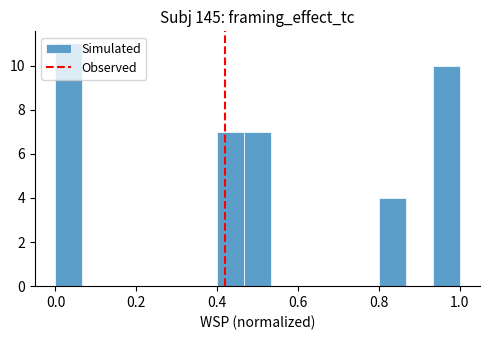

Read against the x-axis, roughly where is the centre of the tallest bar?

0.04